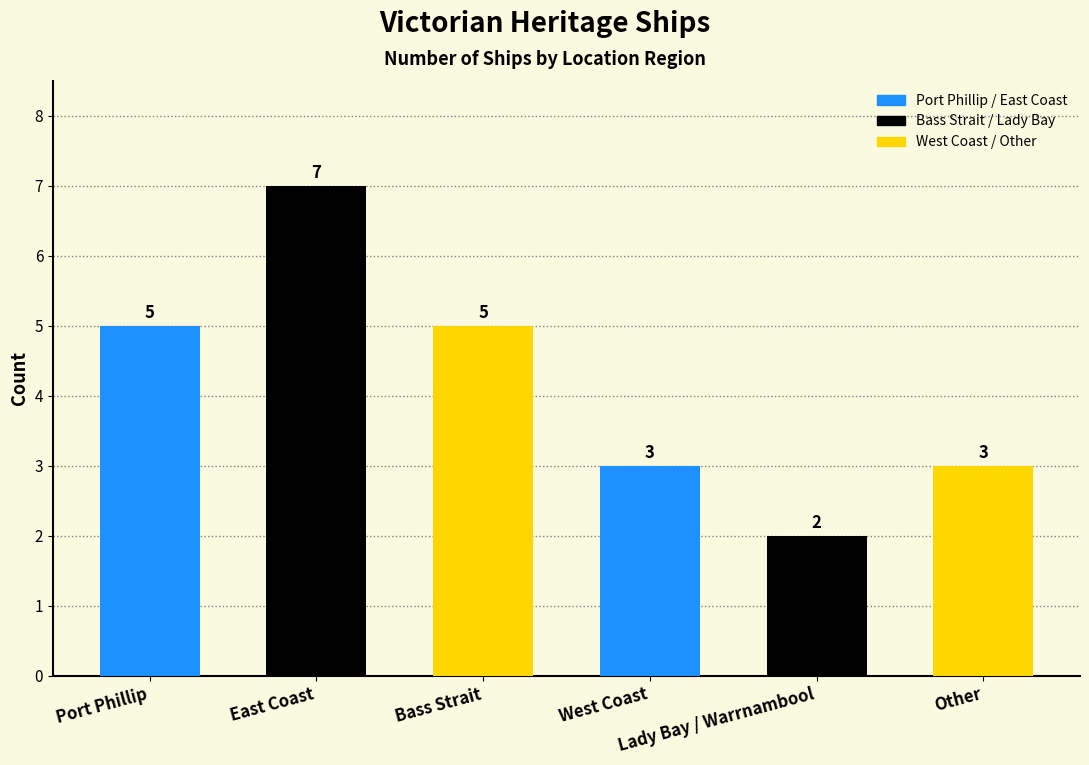

What is the change in value from West Coast to Lady Bay / Warrnambool?

-1